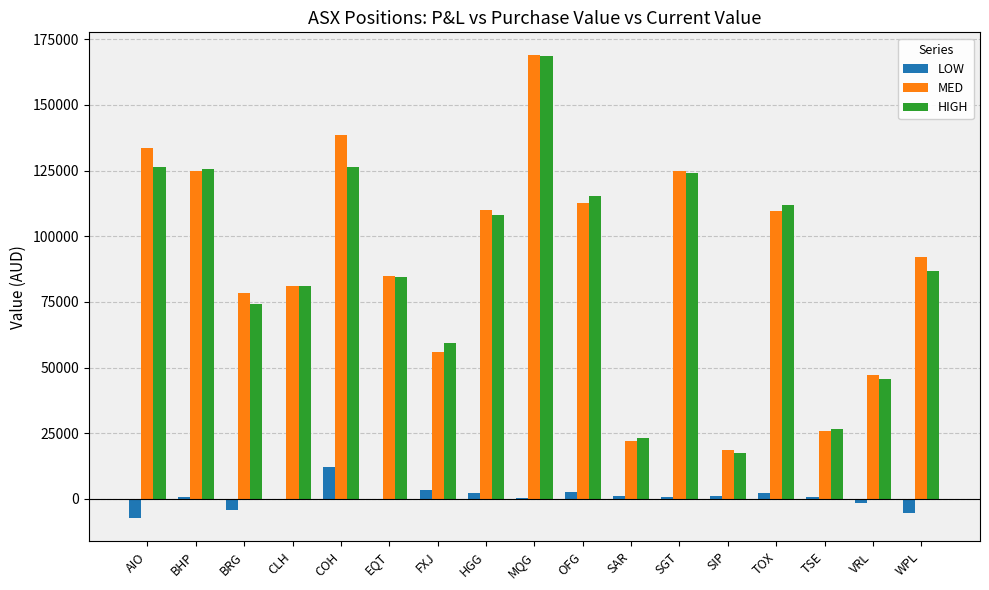

At which label does HIGH reach its peak?

MQG